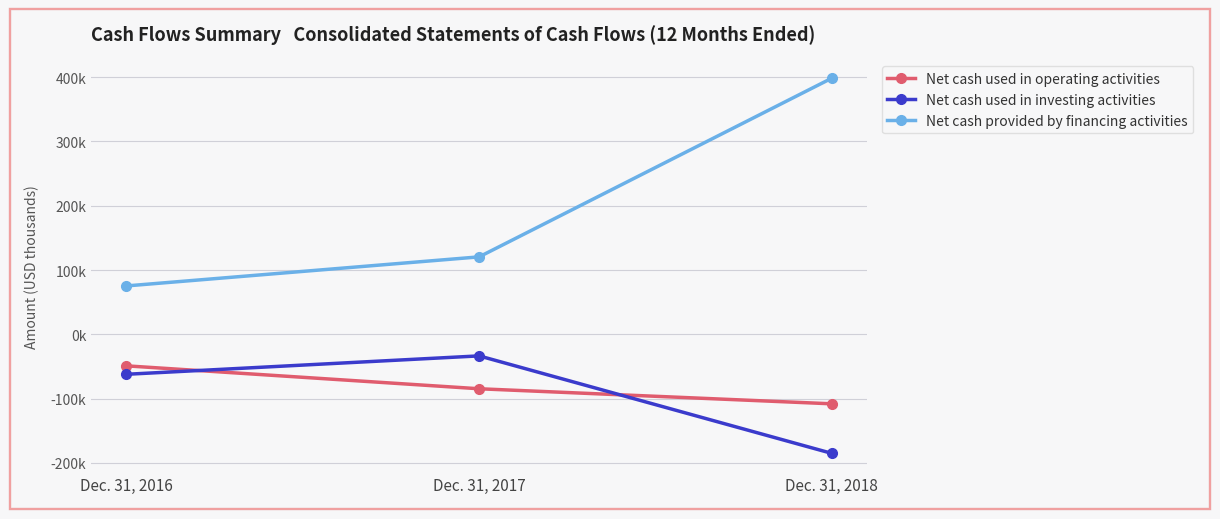

At Dec. 31, 2018, list the series in order from smallest to largest.

Net cash used in investing activities, Net cash used in operating activities, Net cash provided by financing activities